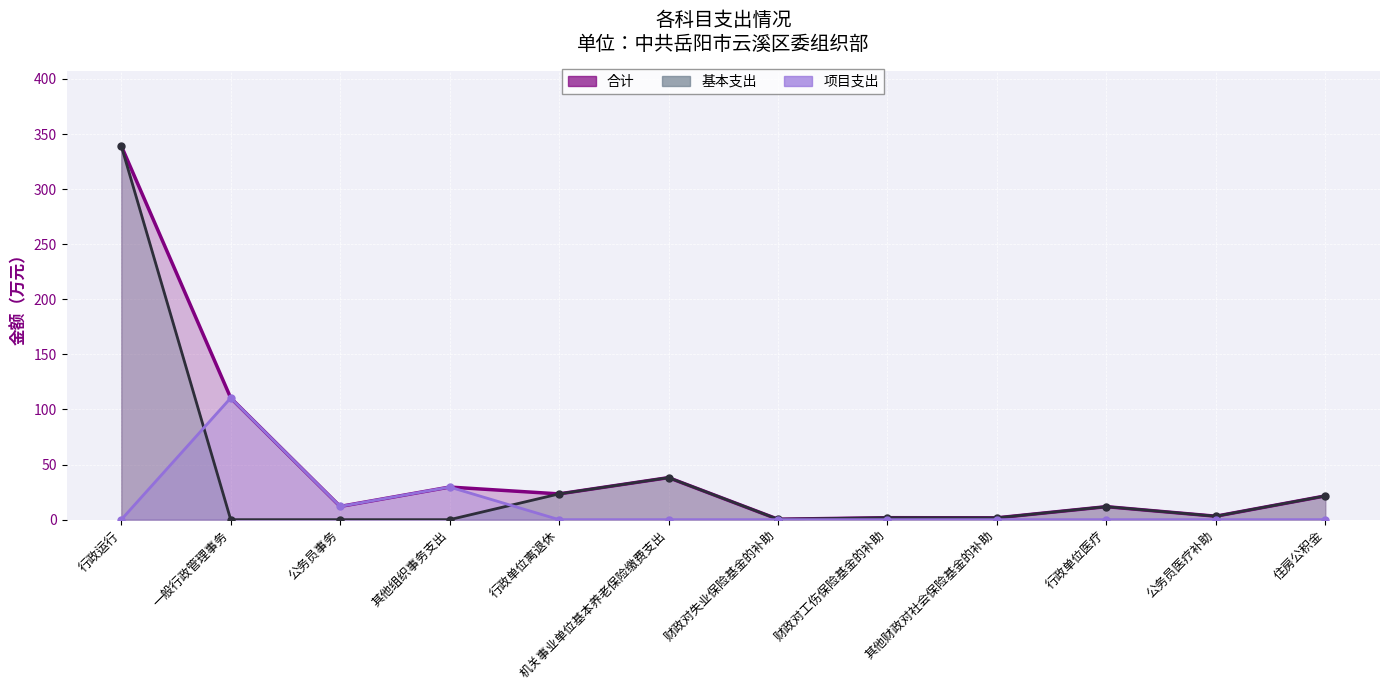

True or false: 合计 and 项目支出 intersect in this chart.

False